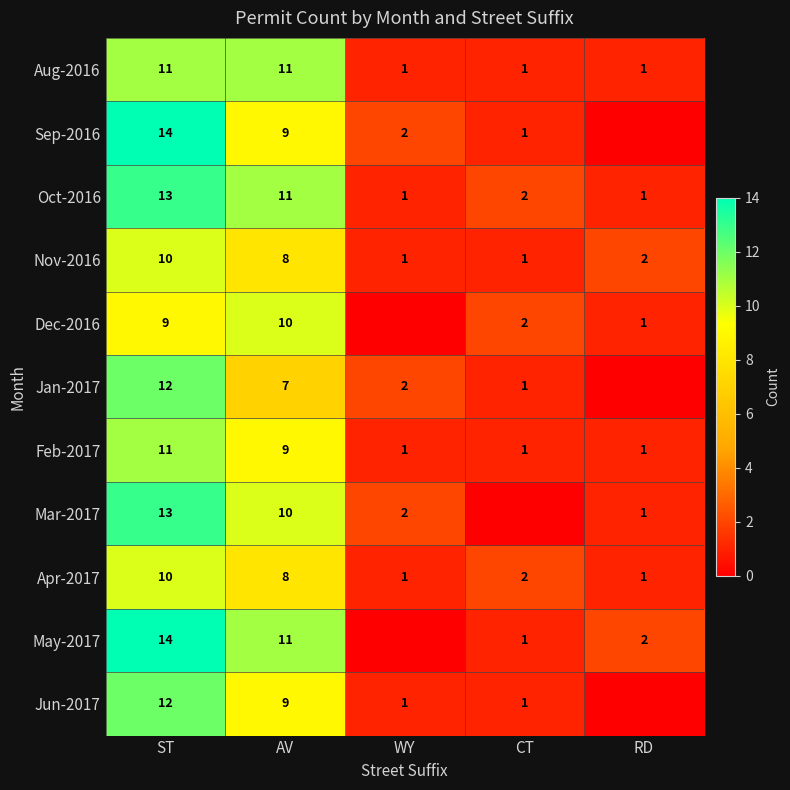

Is the value of Jun-2017 at CT greater than the value of Apr-2017 at AV?

No